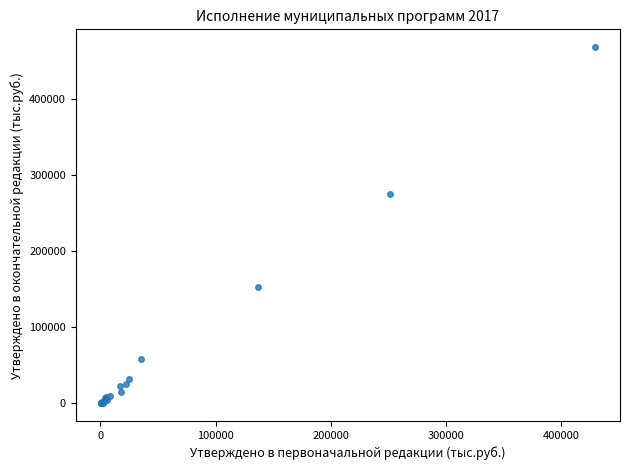

What Y value in the scatter plot is closest to 233760?

274876.2